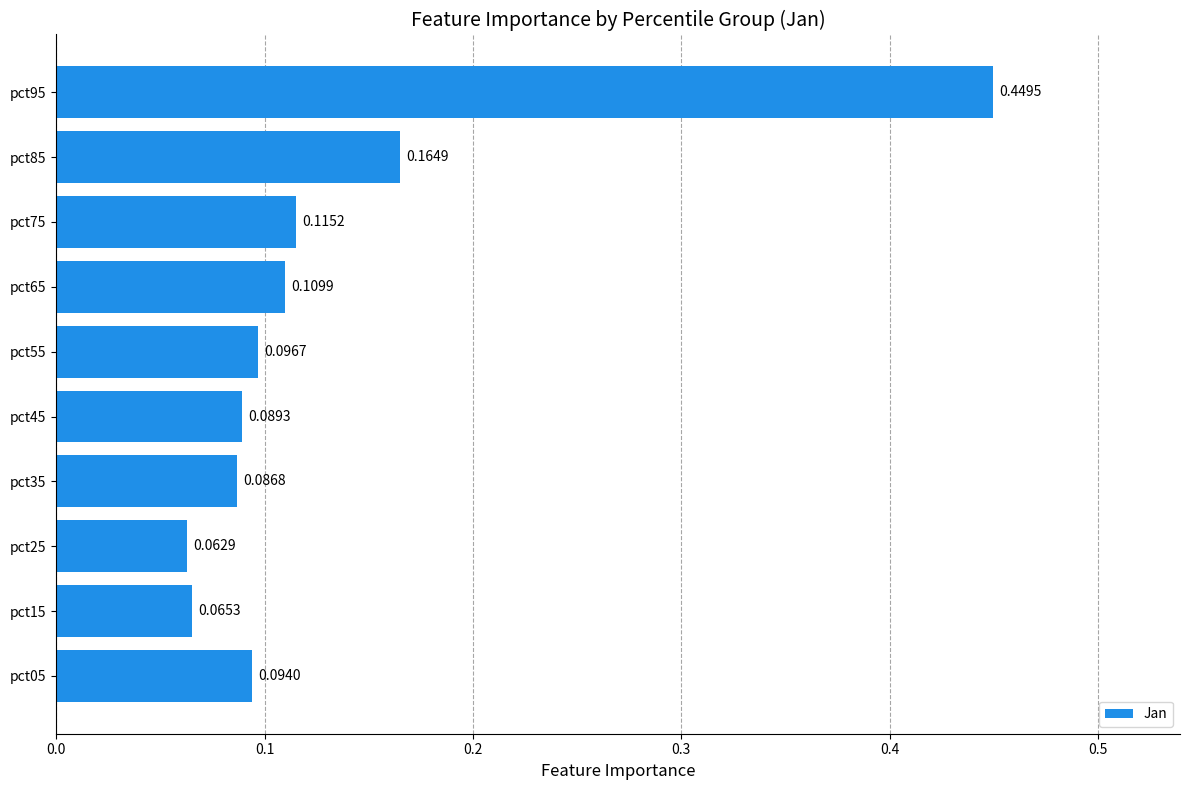

What is the change in value from pct25 to pct85?

+0.1